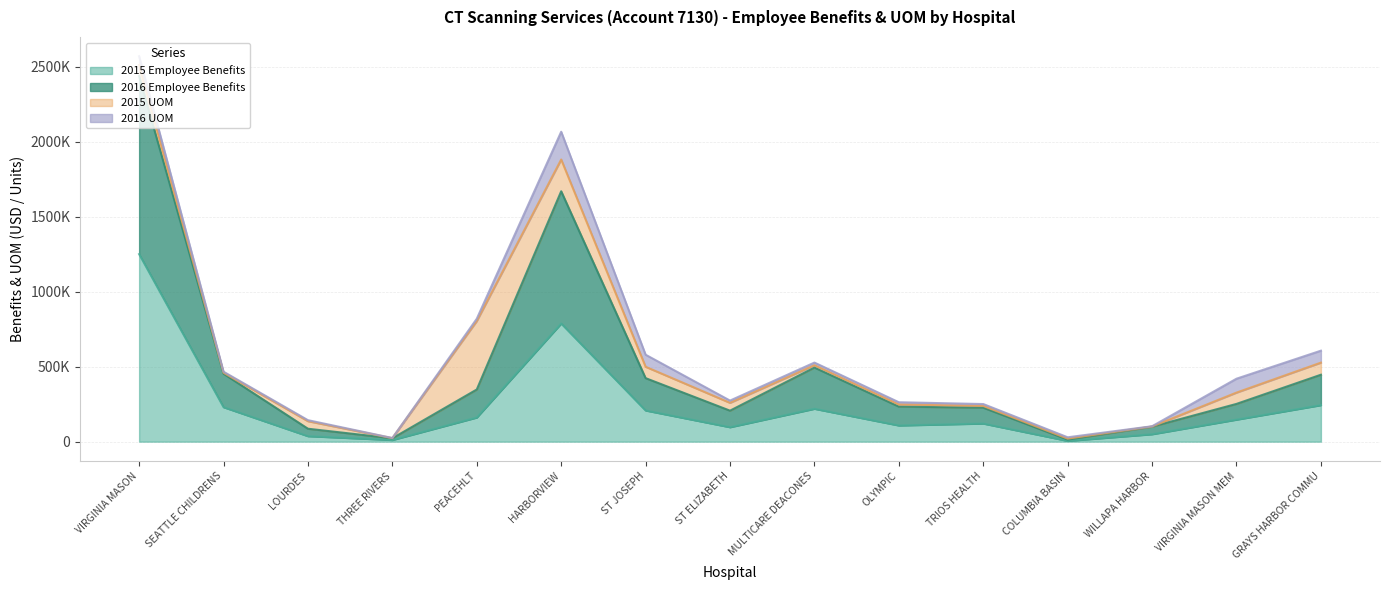

How many values in the 2015 Employee Benefits series exceed 146860?

7